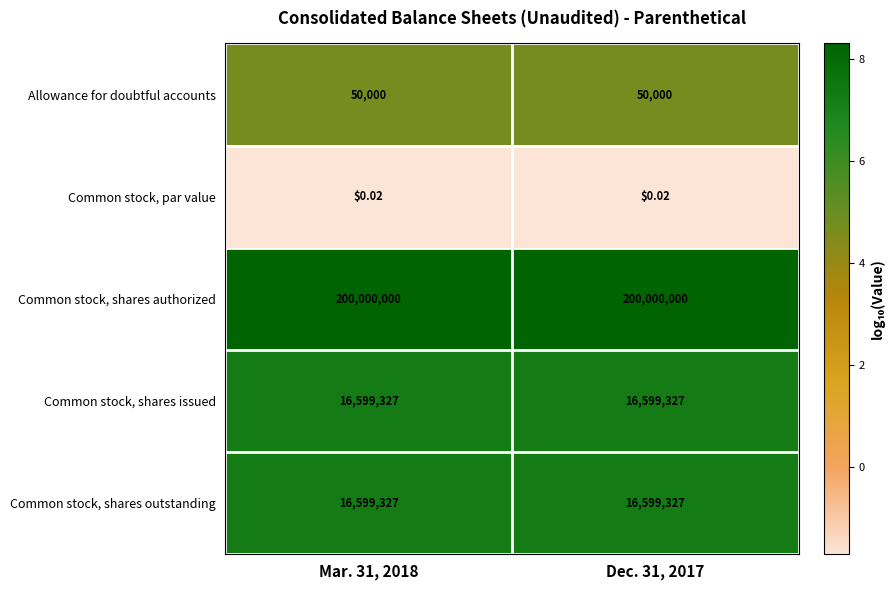

Count the number of categories in the chart.

2